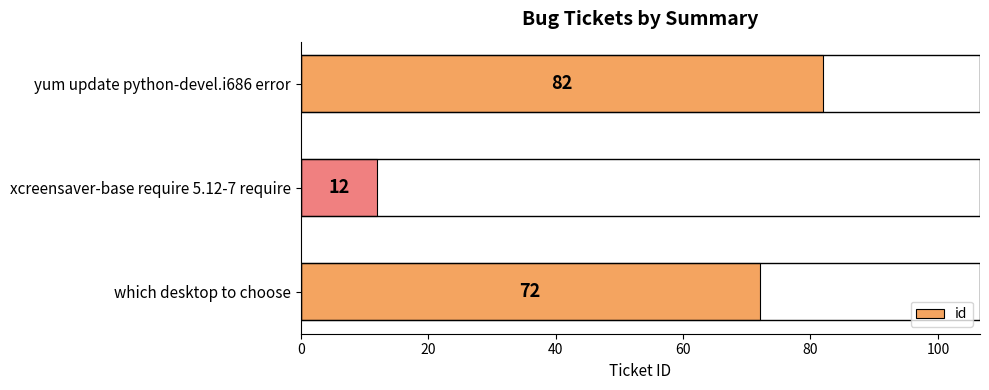

List the labels in order of value, smallest first.

xcreensaver-base require 5.12-7 require, which desktop to choose, yum update python-devel.i686 error